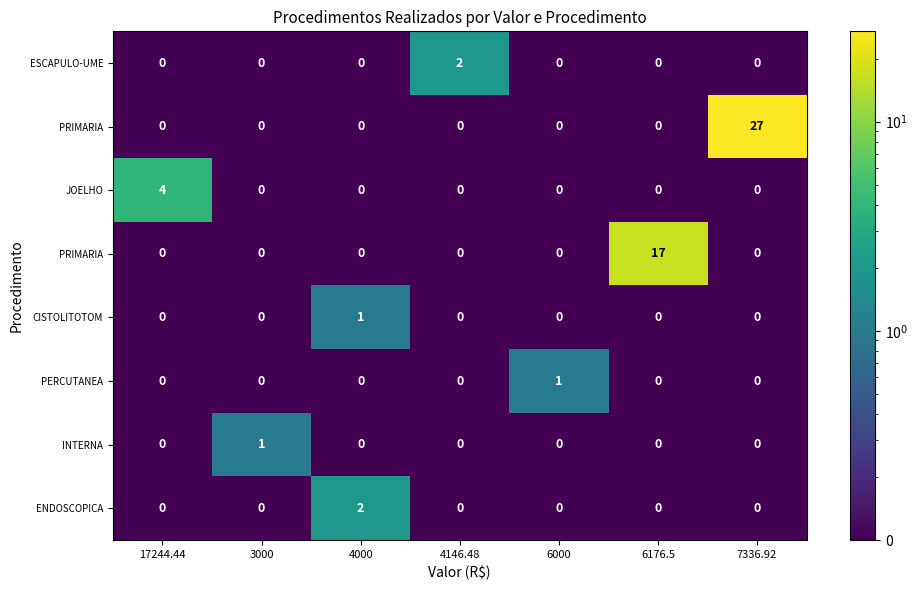

At which category does the chart reach its peak across all series?

7336.92